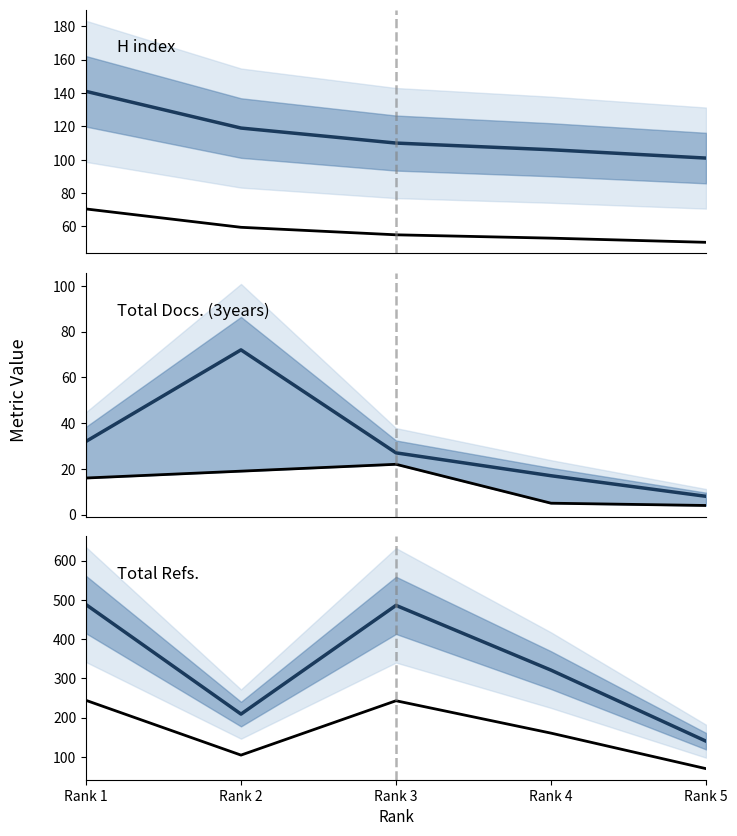

The H index series shows 231.8 at Rank 1. True or false?

False